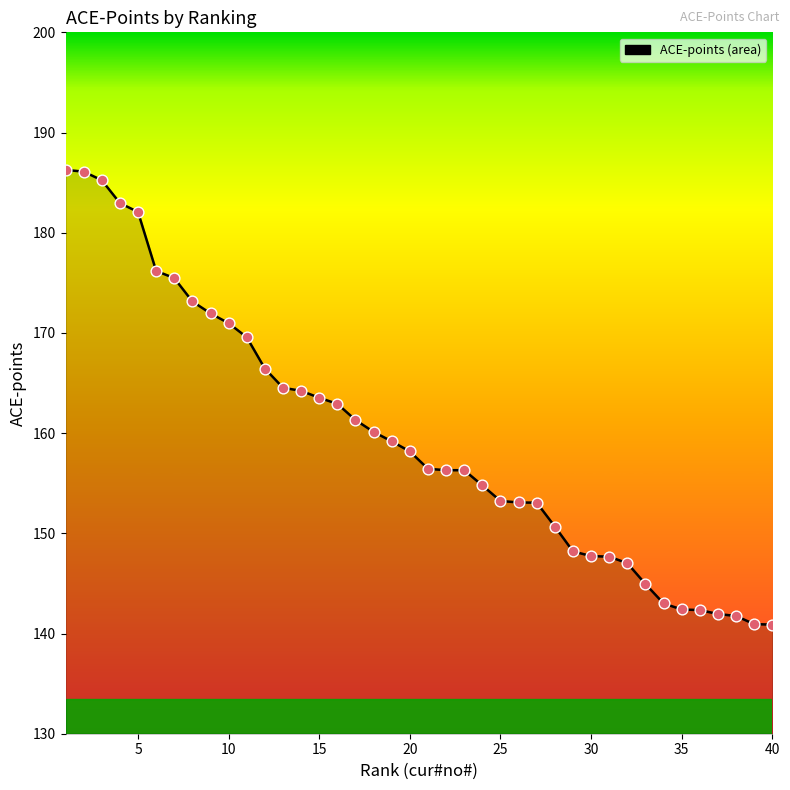

What is the difference between the maximum and minimum values?

45.4